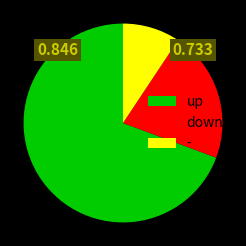

How many slices are in this pie chart?

3